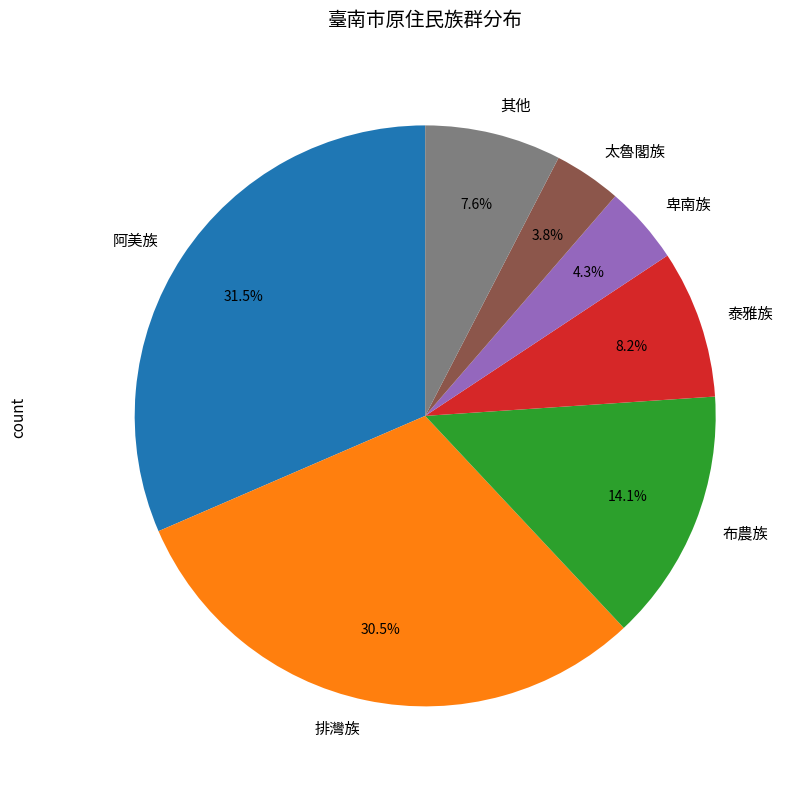

How many slices are in this pie chart?

7